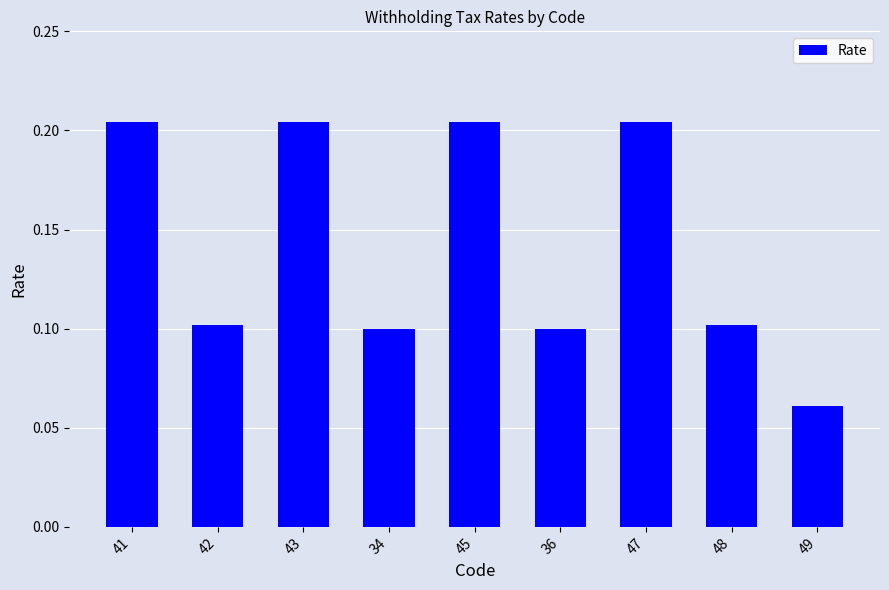

What is the sum of all values?

1.3